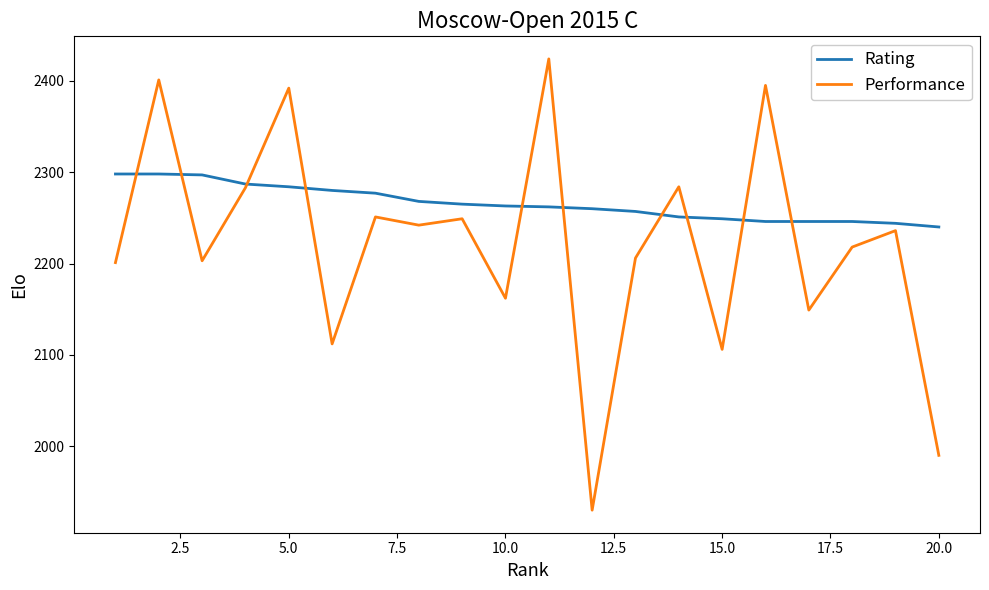

Rank the series by their average value, from lowest to highest.

Performance, Rating